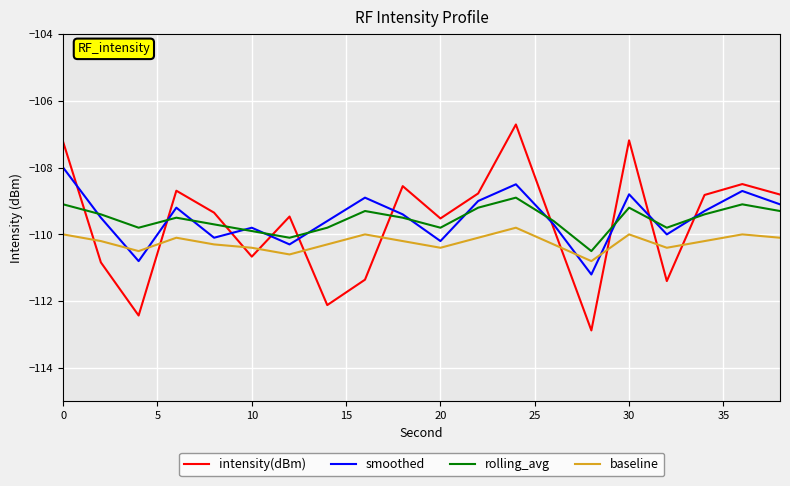

Which series has the widest spread of values?

intensity(dBm)